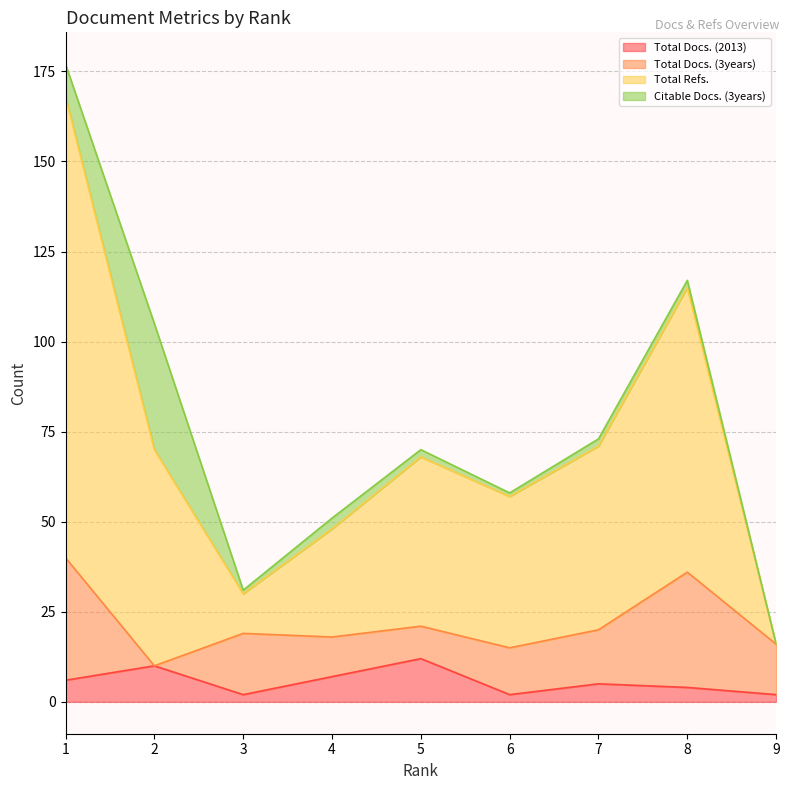

True or false: Total Docs. (2013) has more than 2 interior local peaks.

True